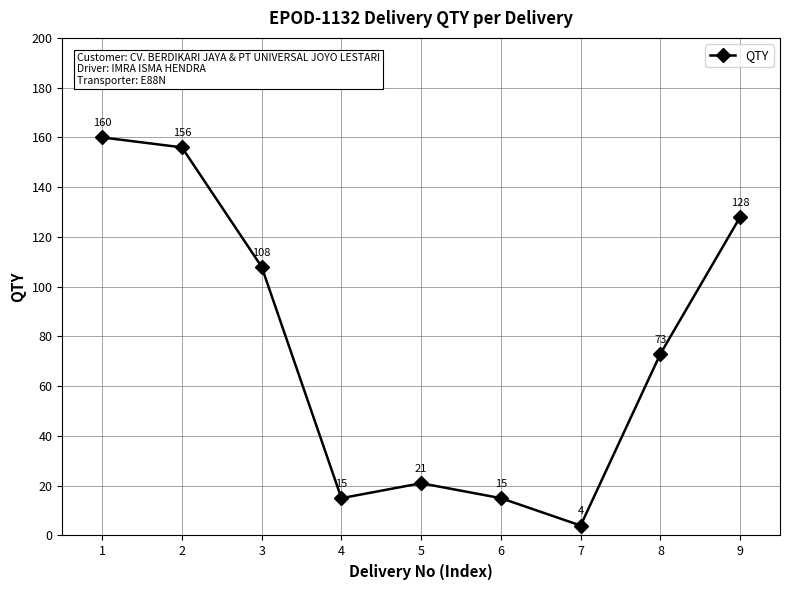

Where is the data nearest to the value 82?

8